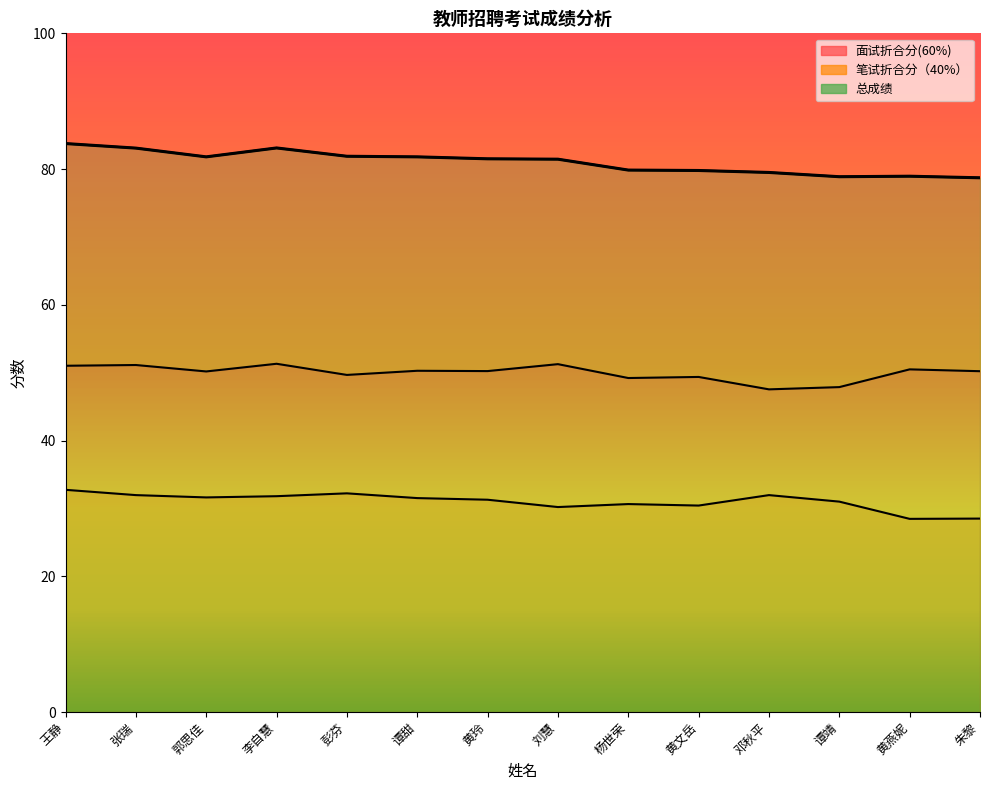

Which series has the largest total across all categories?

总成绩